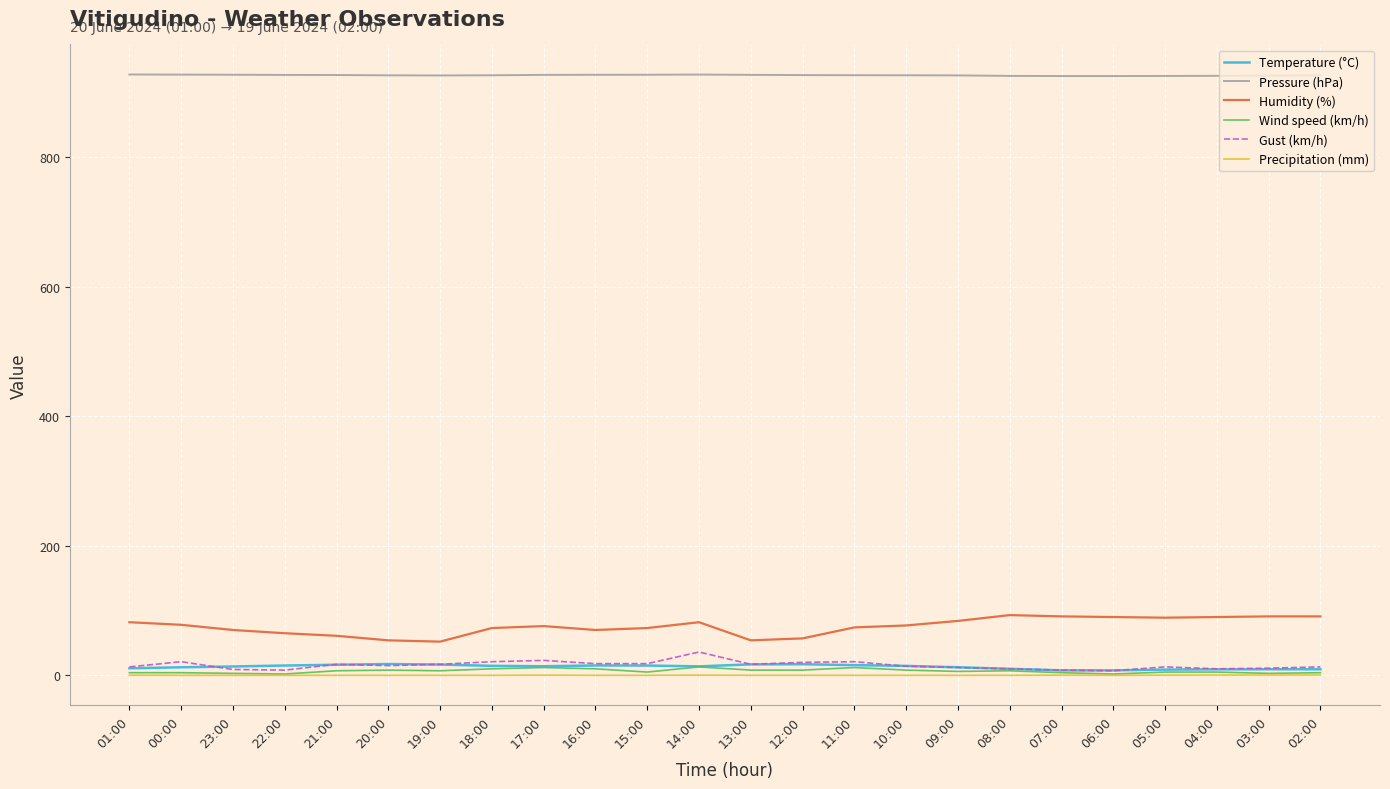

What is the maximum value shown in the chart?

928.1